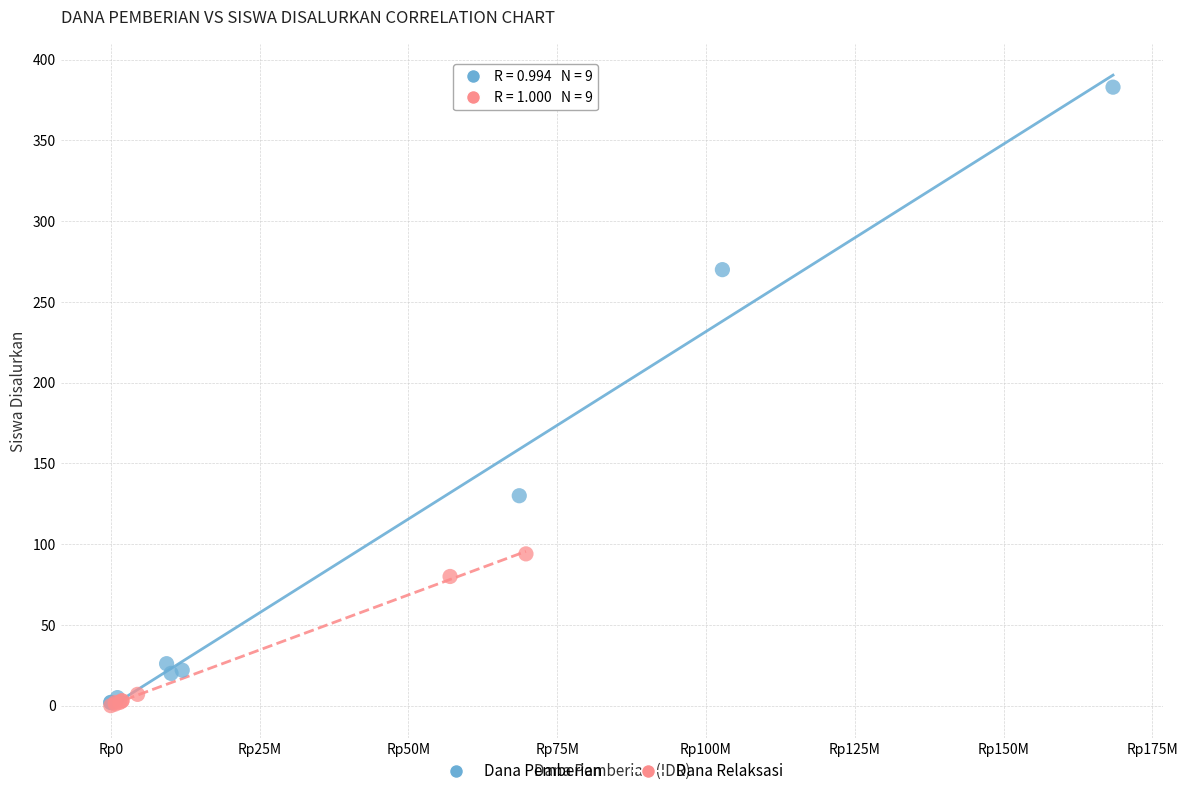

Which series has the largest Y range (max minus min)?

Dana Pemberian